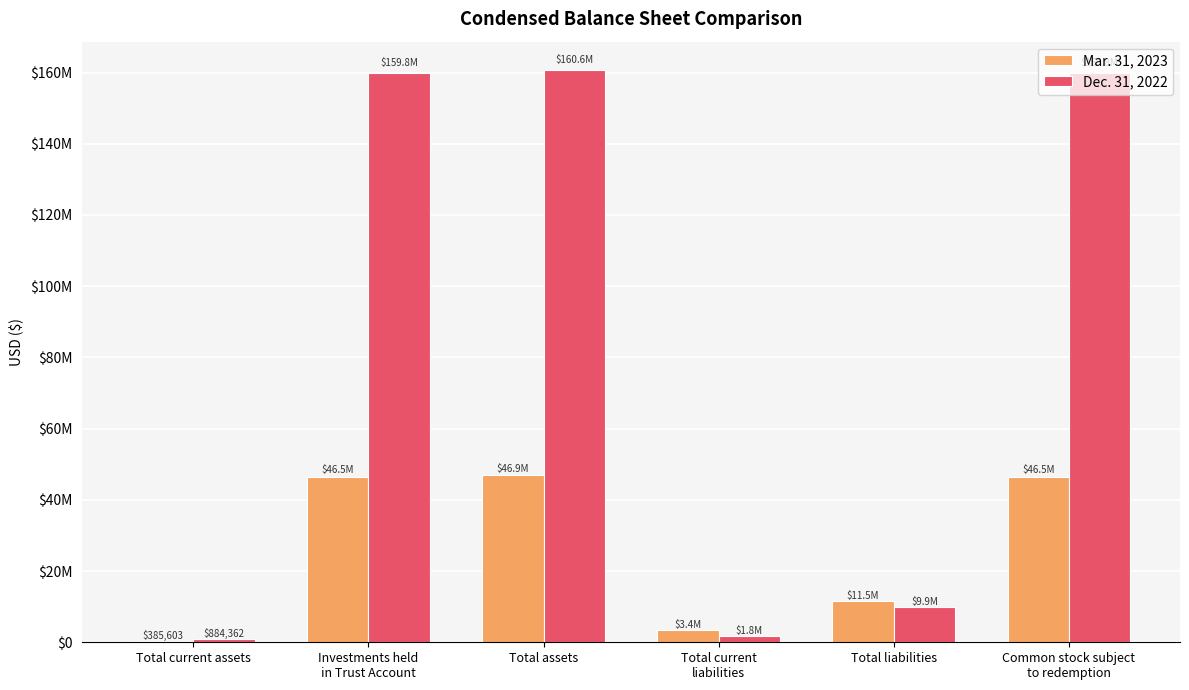

Which category has the highest value in the Mar. 31, 2023 series?

Total assets